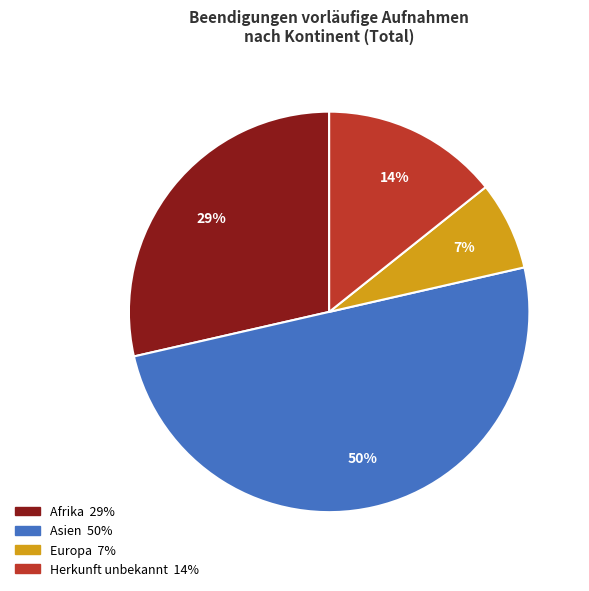

To the nearest percent, what is the difference between the largest and smallest slice percentages?

43%